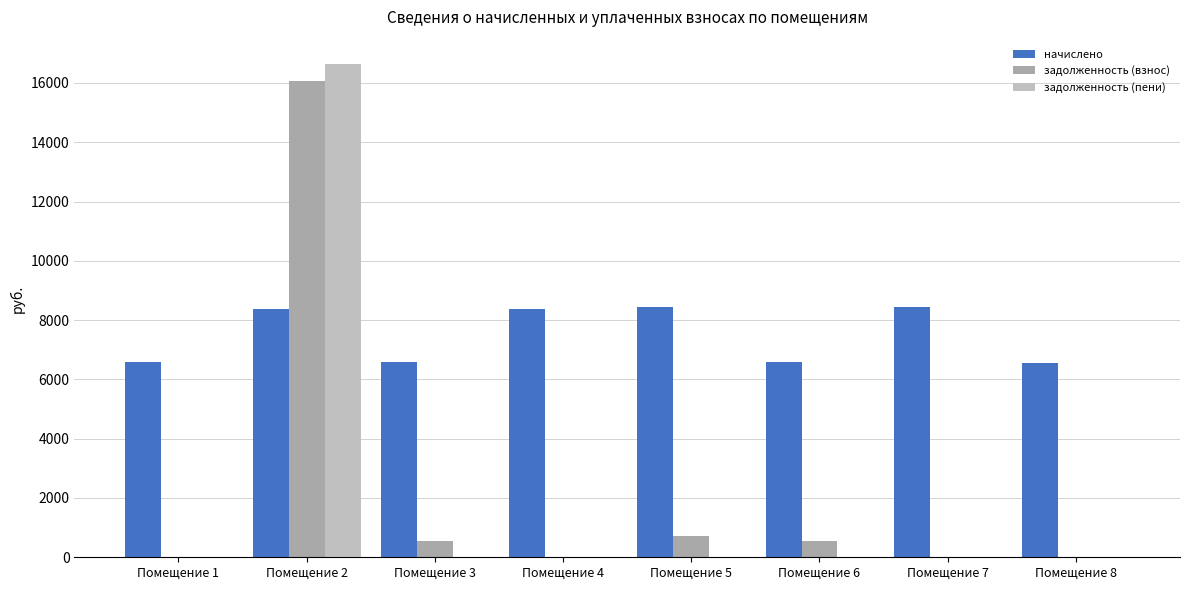

What is the spread (max minus min) of values at Помещение 2?

8240.9